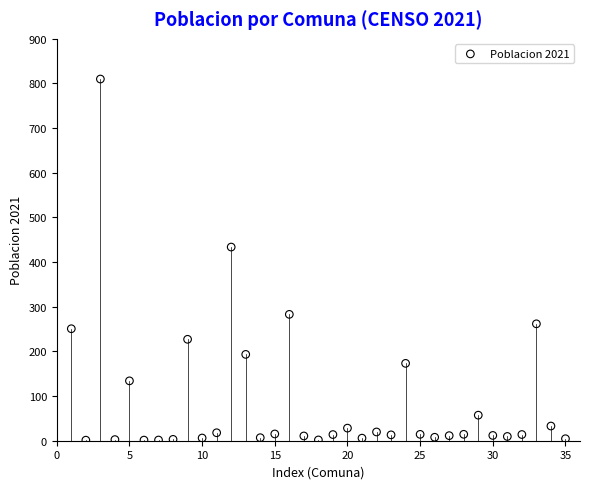

What Y value in the scatter plot is closest to 405?

433.7